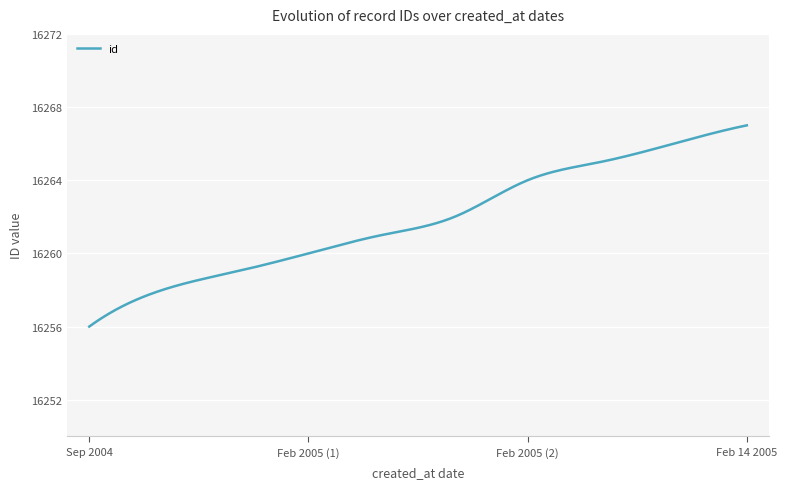

What is the difference between the second highest and second lowest values?

10.9